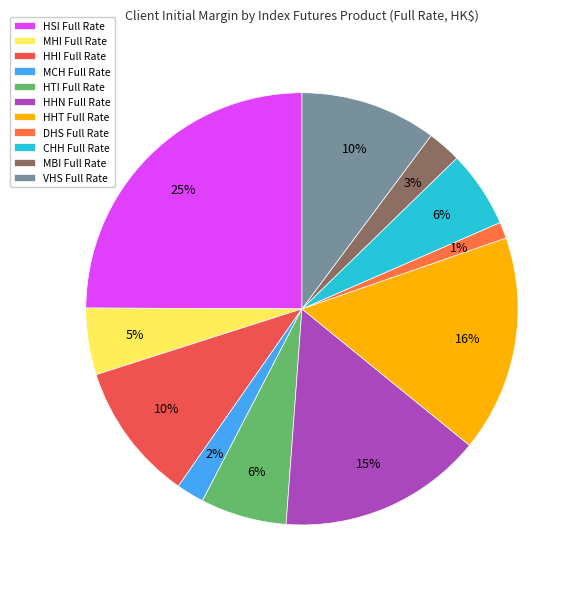

To the nearest percent, what percentage of the pie is HTI Full Rate?

6%